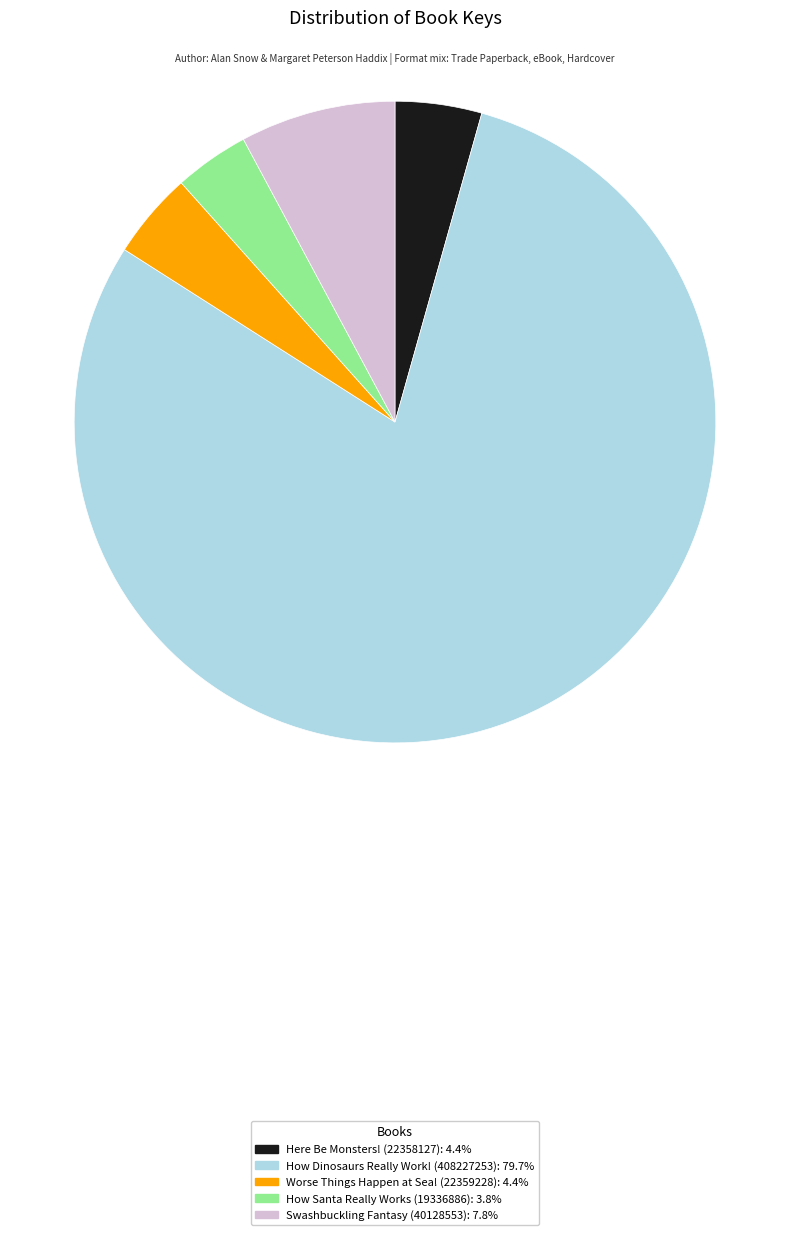

What is the largest slice in the pie chart?

How Dinosaurs Really Work! (408227253)